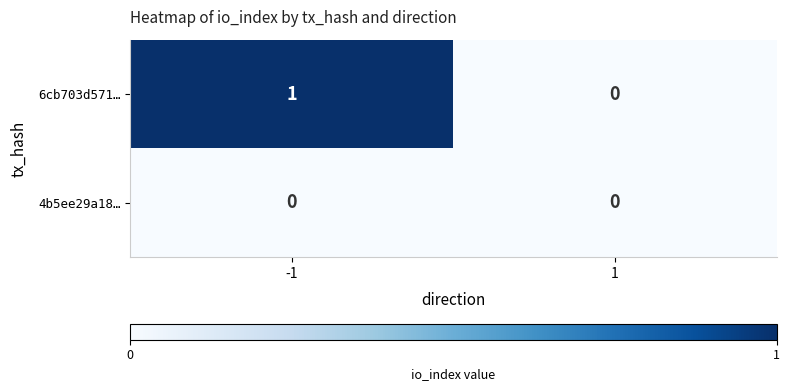

List the series in order of their peak value, highest first.

6cb703d571…, 4b5ee29a18…